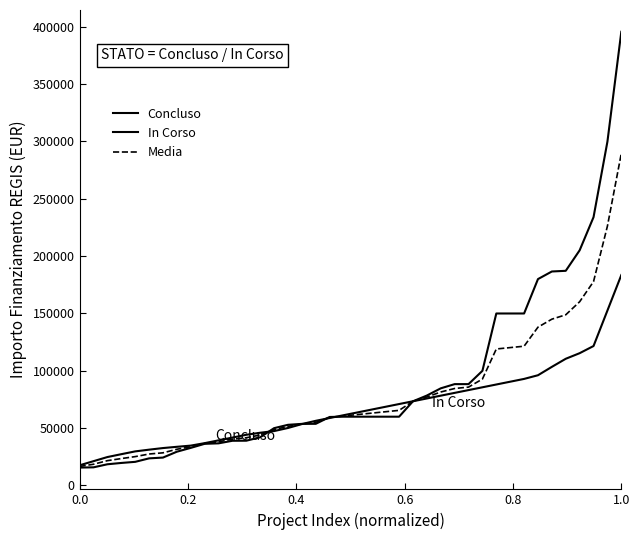

Does the chart have visible grid lines?

No